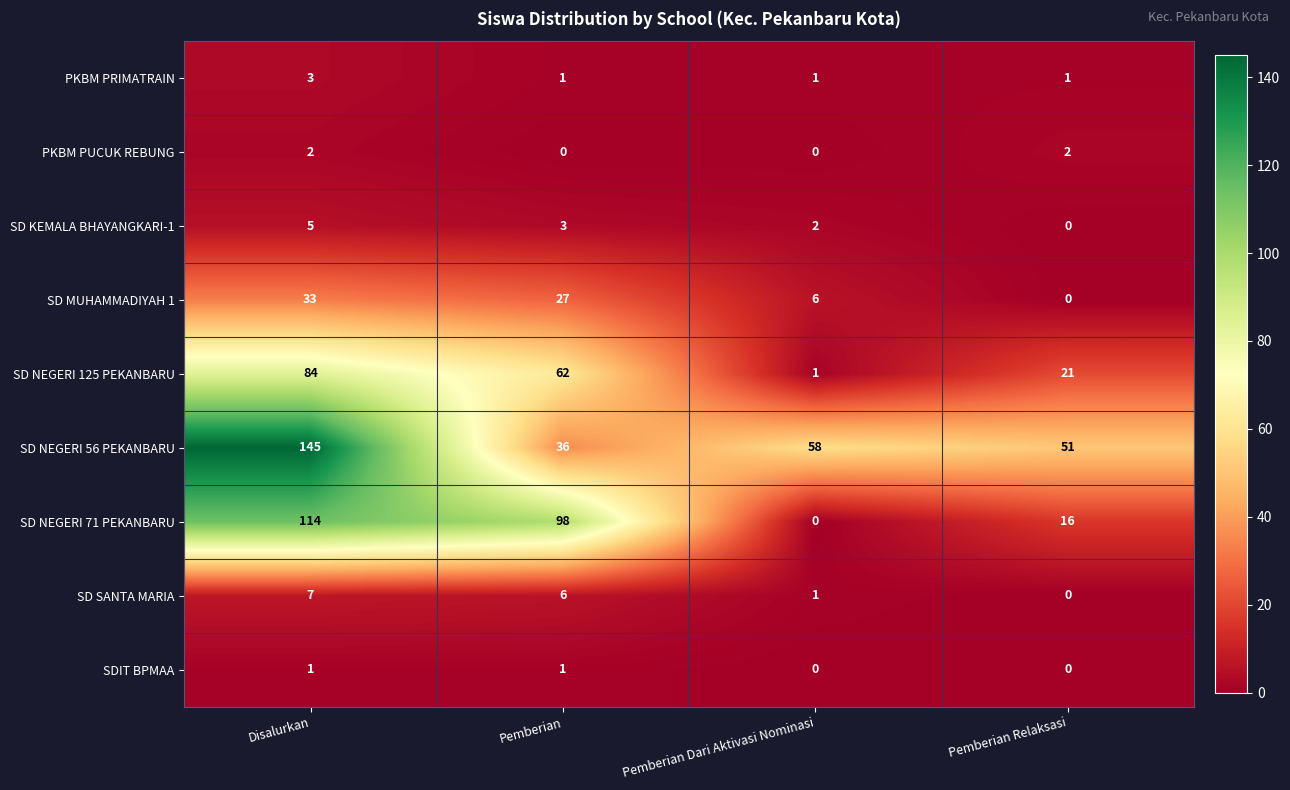

What is the sum of all PKBM PUCUK REBUNG values?

4